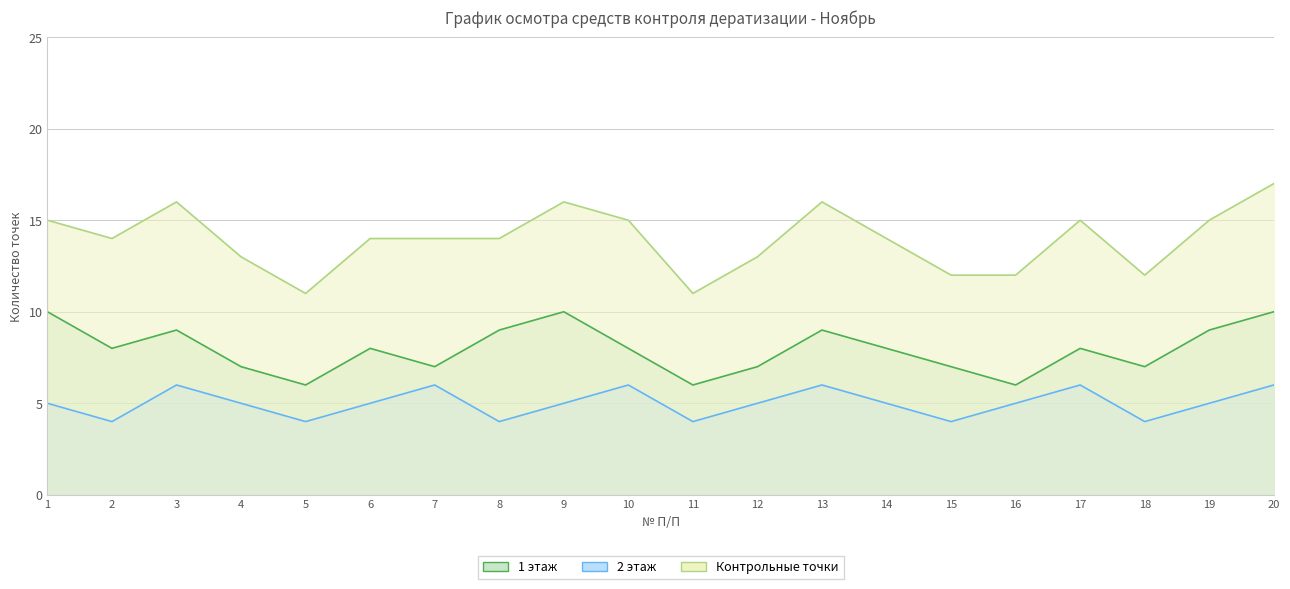

Rank the series by their maximum value, from lowest to highest.

2 этаж, 1 этаж, Контрольные точки